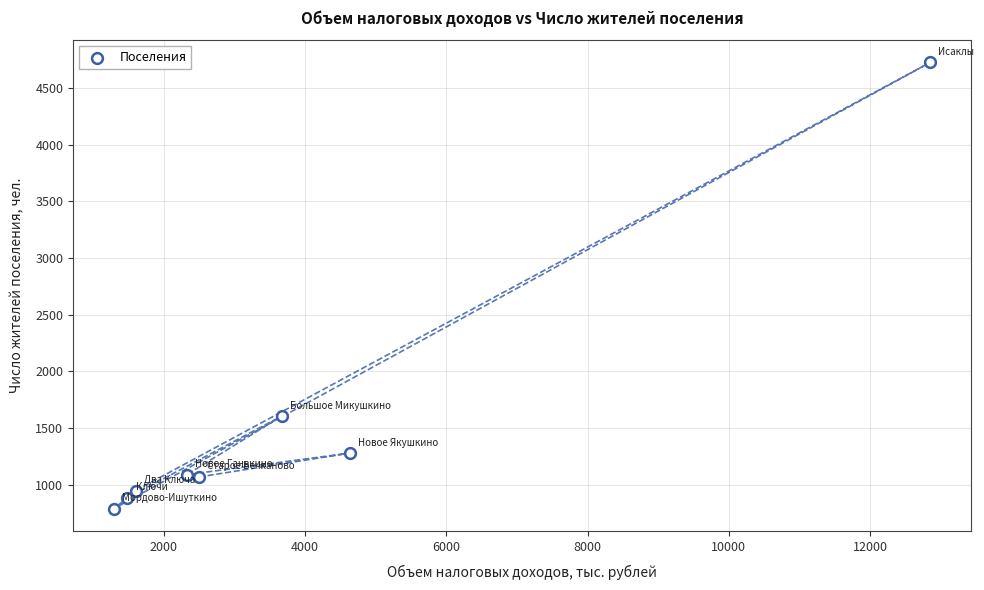

What Y value in the scatter plot is closest to 2757?

1605